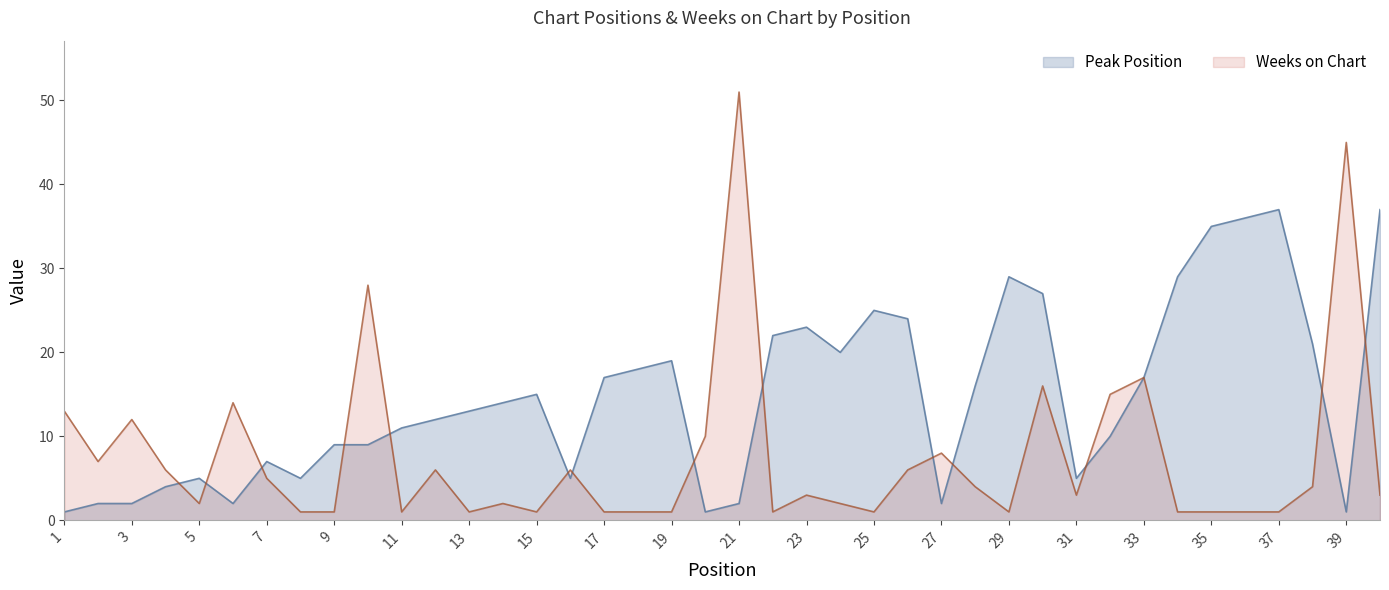

The Weeks on Chart series shows 1 at 13. True or false?

True